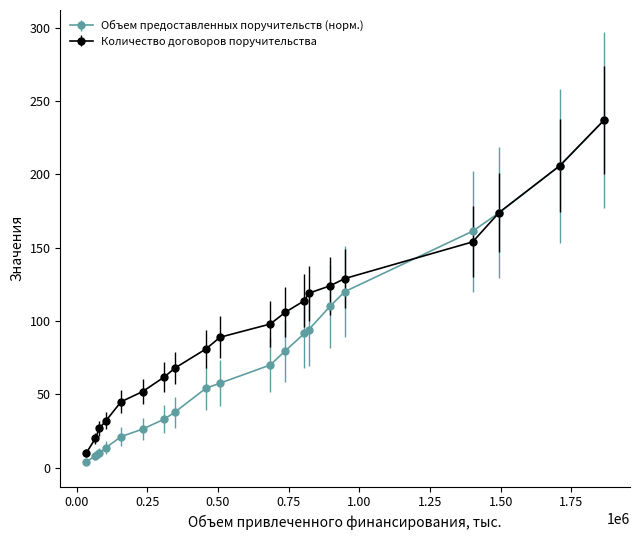

Which series has the largest total across all categories?

Количество договоров поручительства